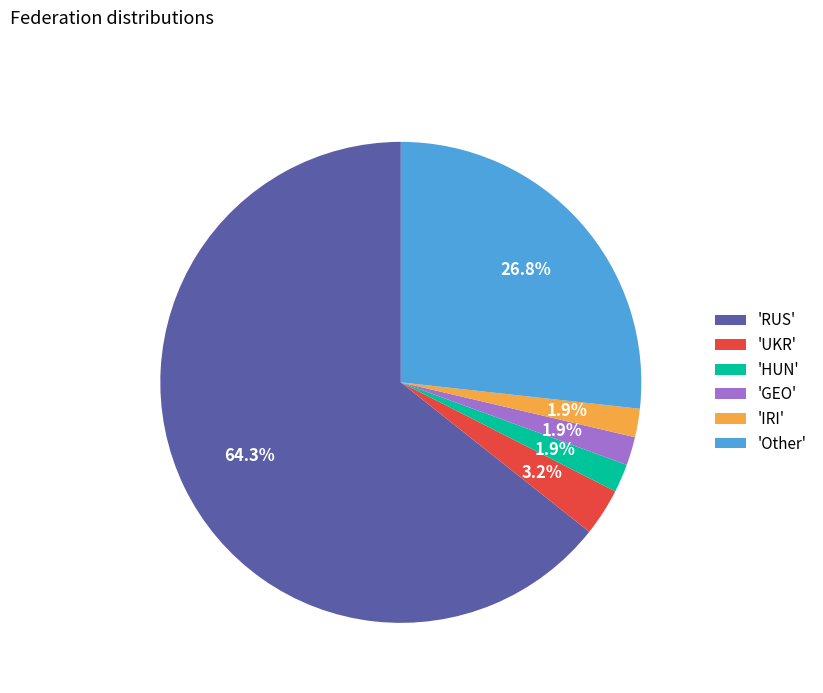

Is the sum of 'UKR' and 'GEO' greater than half?

No